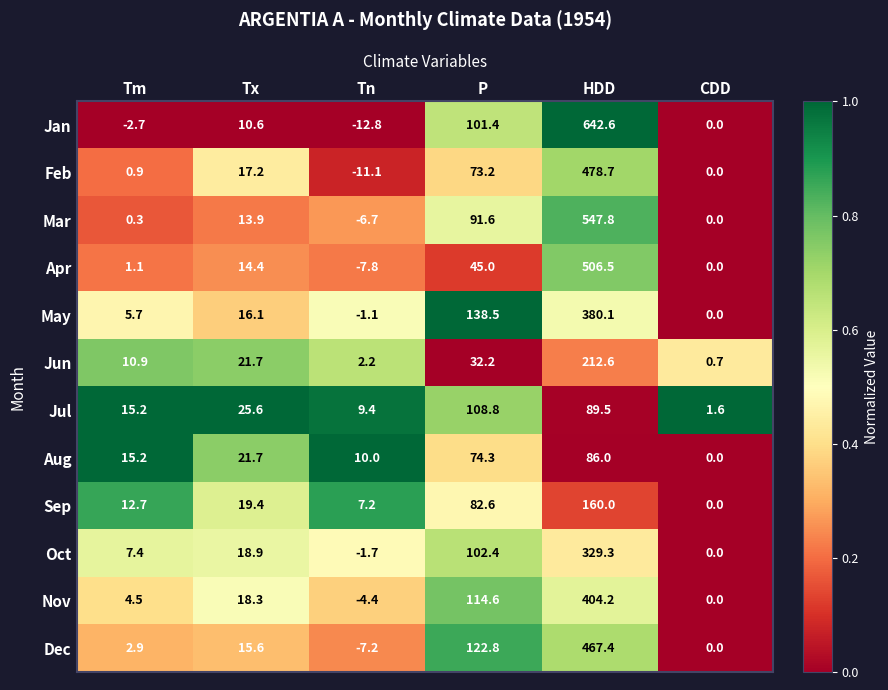

What is the spread (max minus min) of values at HDD?

556.6